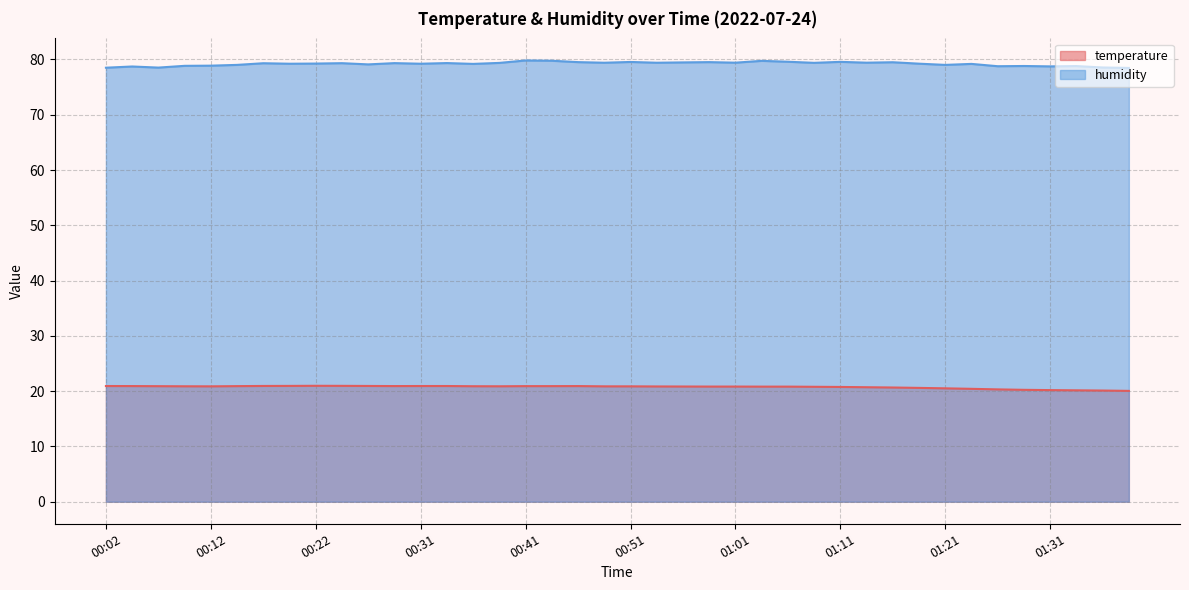

Which series has the largest total across all categories?

humidity